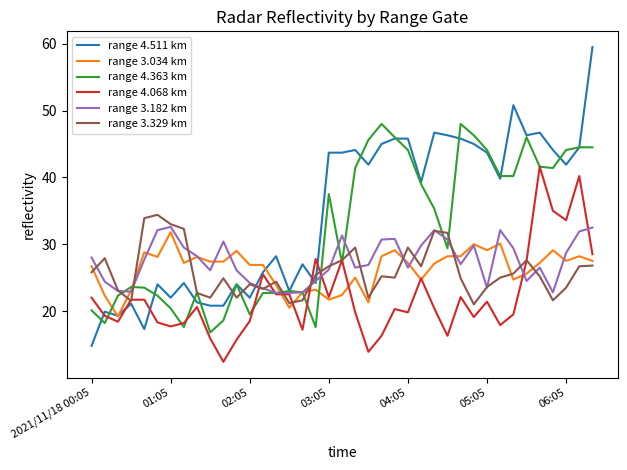

What is the smallest value displayed?

12.4